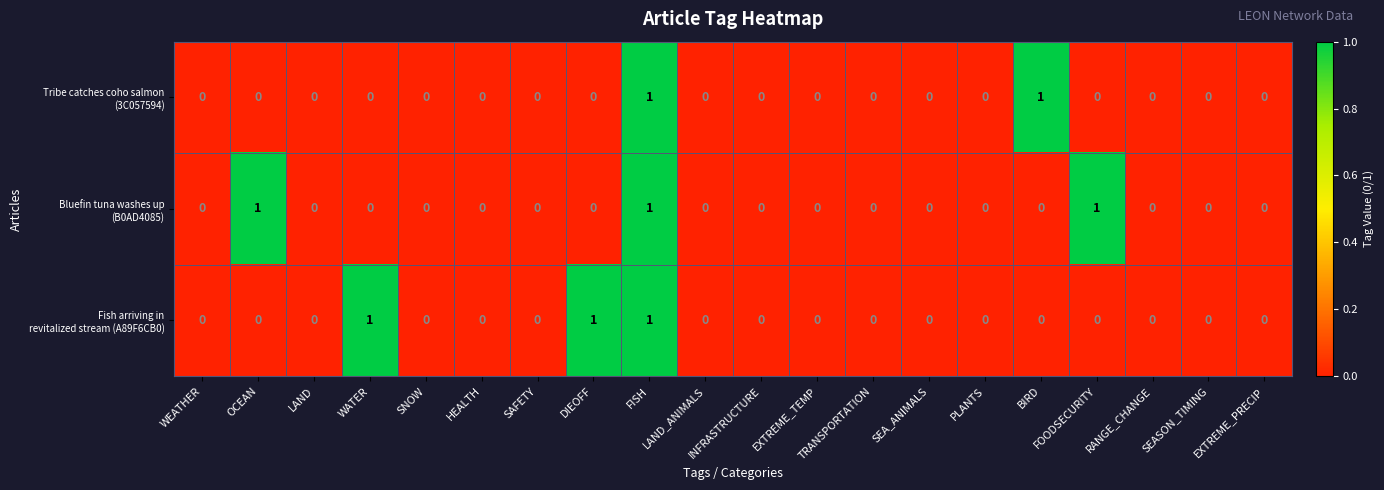

How many distinct data groups are displayed?

3